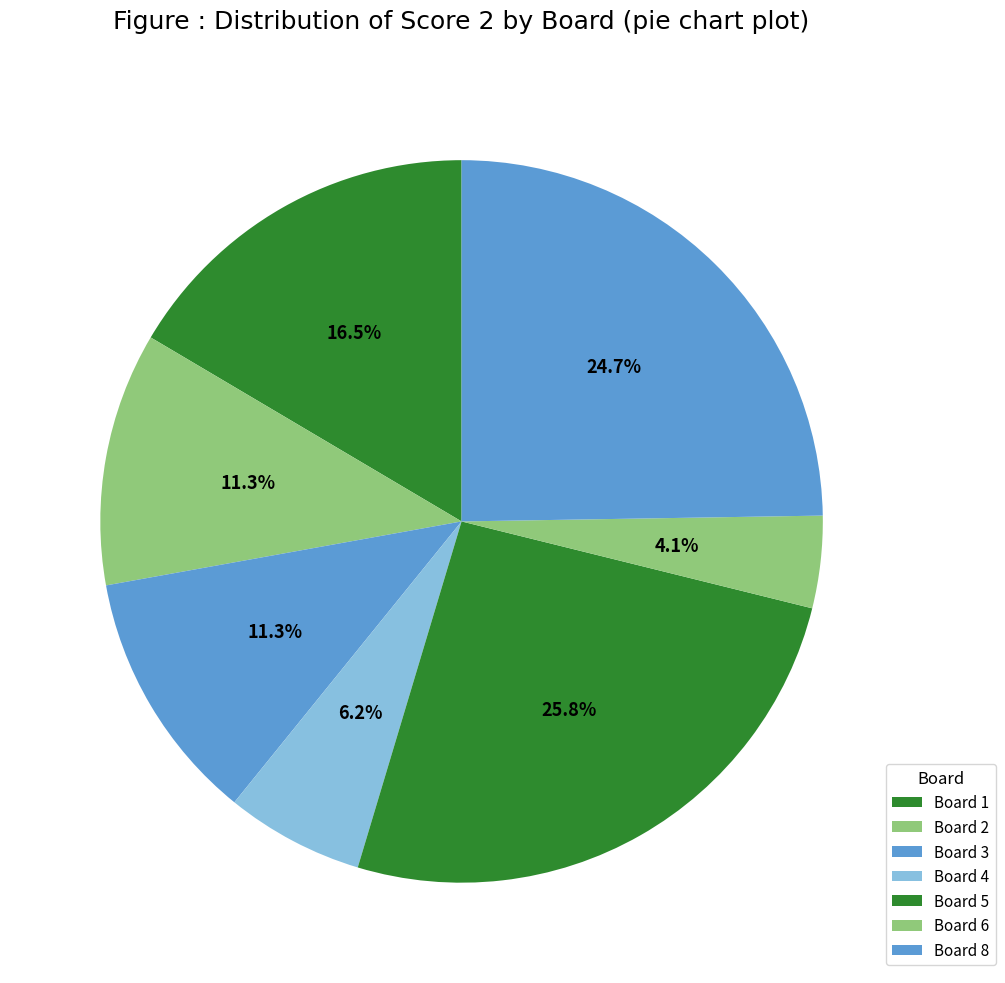

What is the largest slice in the pie chart?

Board 5